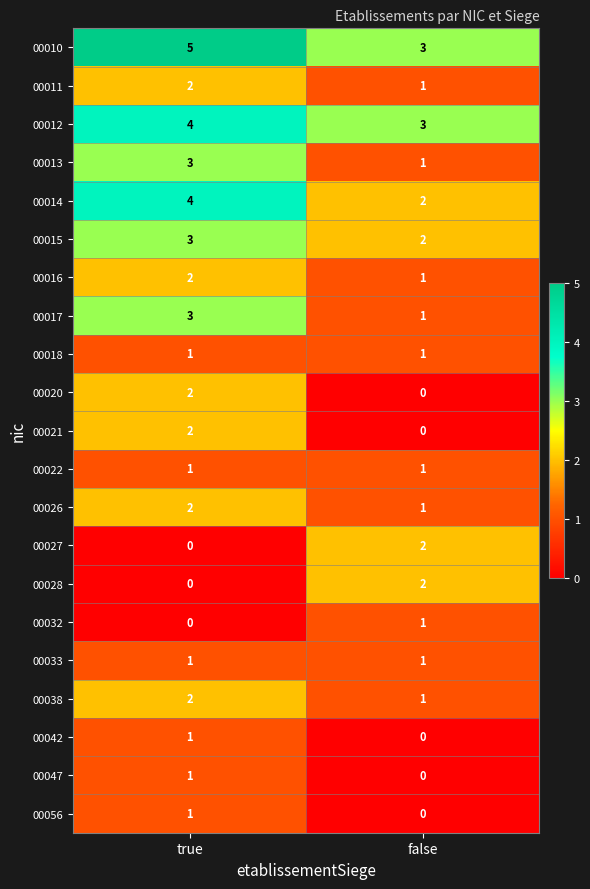

At which category is the sum across all series the highest?

true